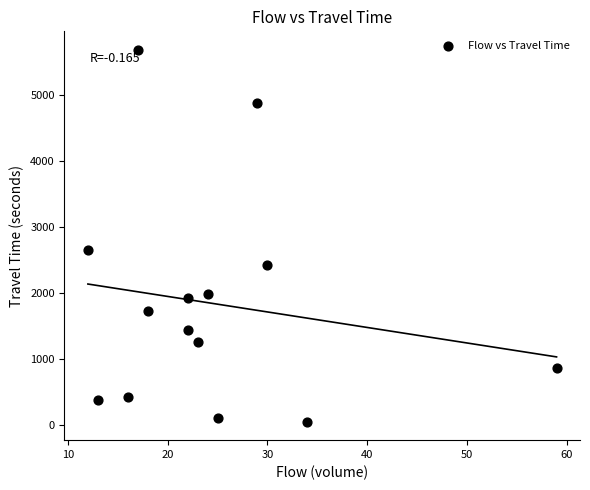

What is the range of X values (max minus min)?

47